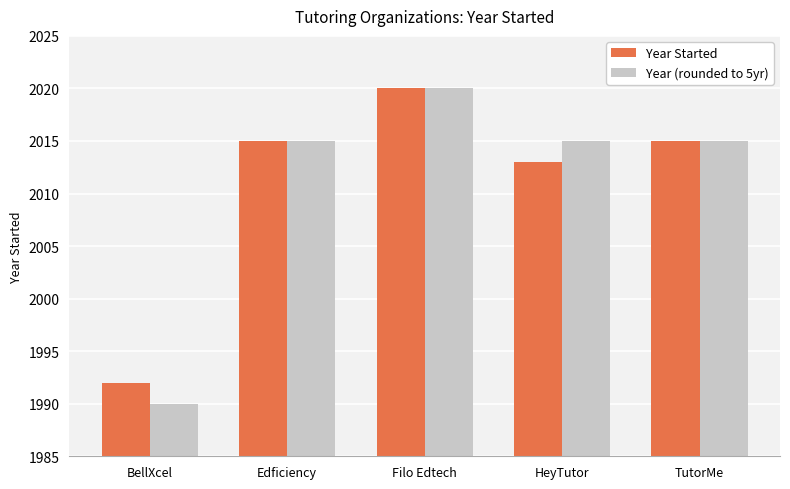

What is the maximum value shown in the chart?

2020